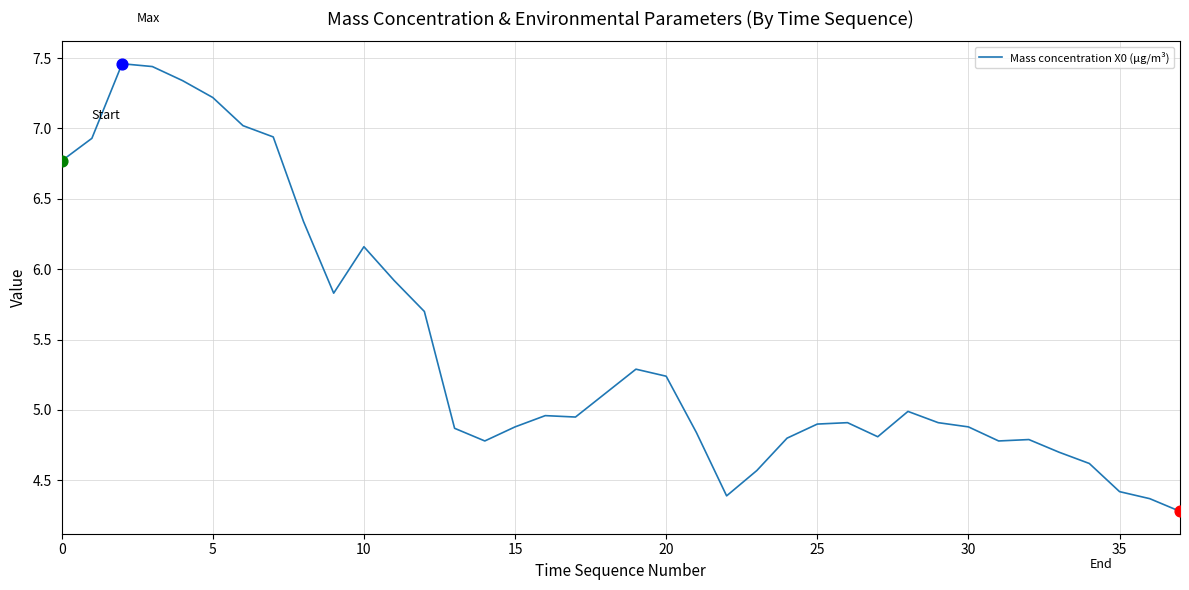

What is the minimum value shown in the chart?

4.3